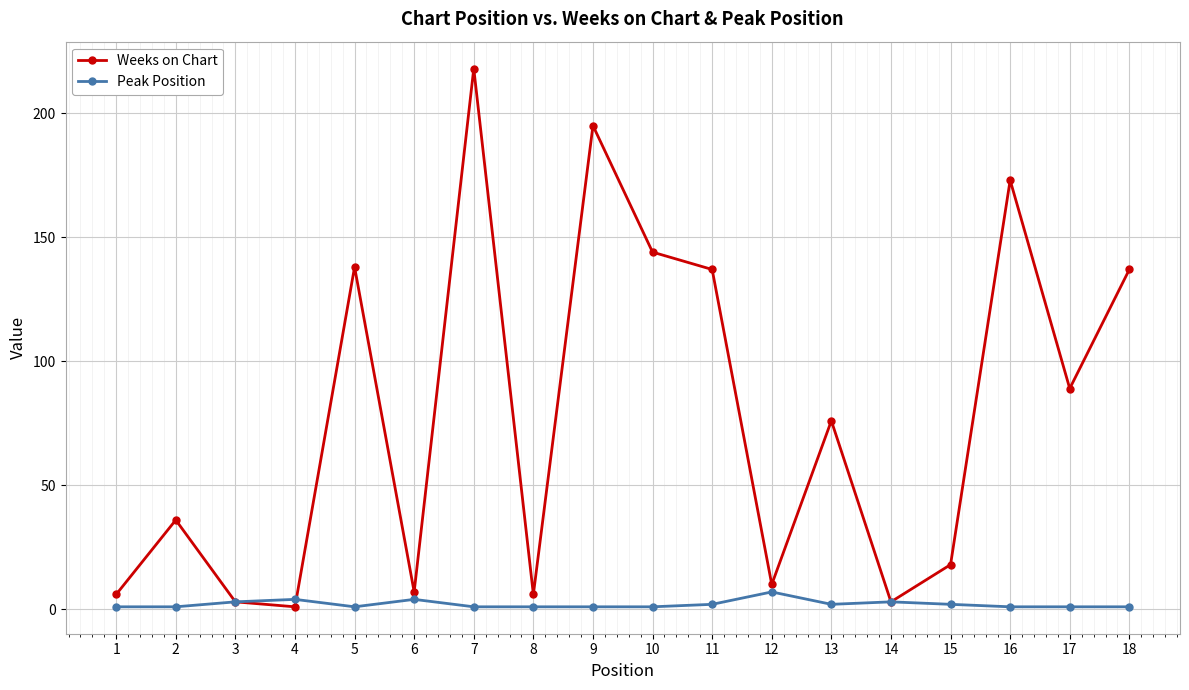

At how many categories does at least one series exceed 187?

2